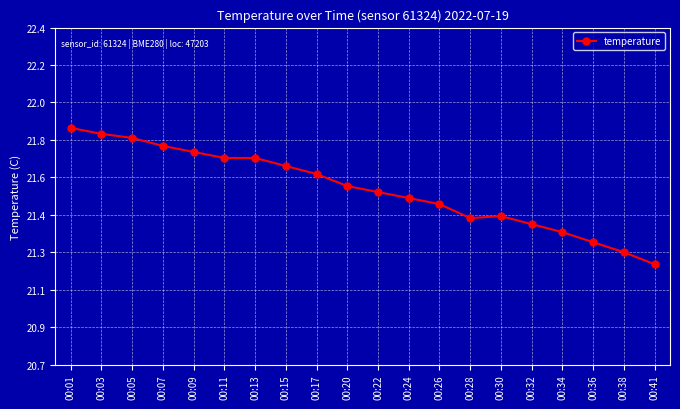

Count the values in the range 21 to 22.

20